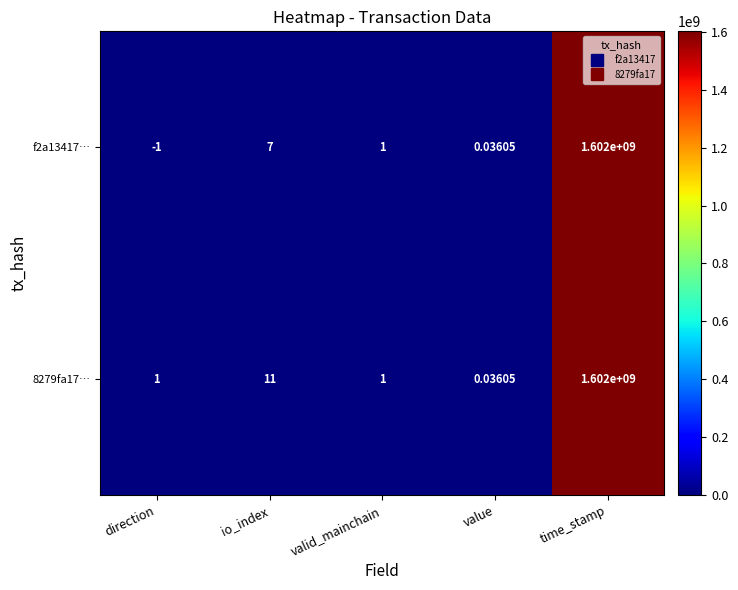

How many data points does each series have?

5